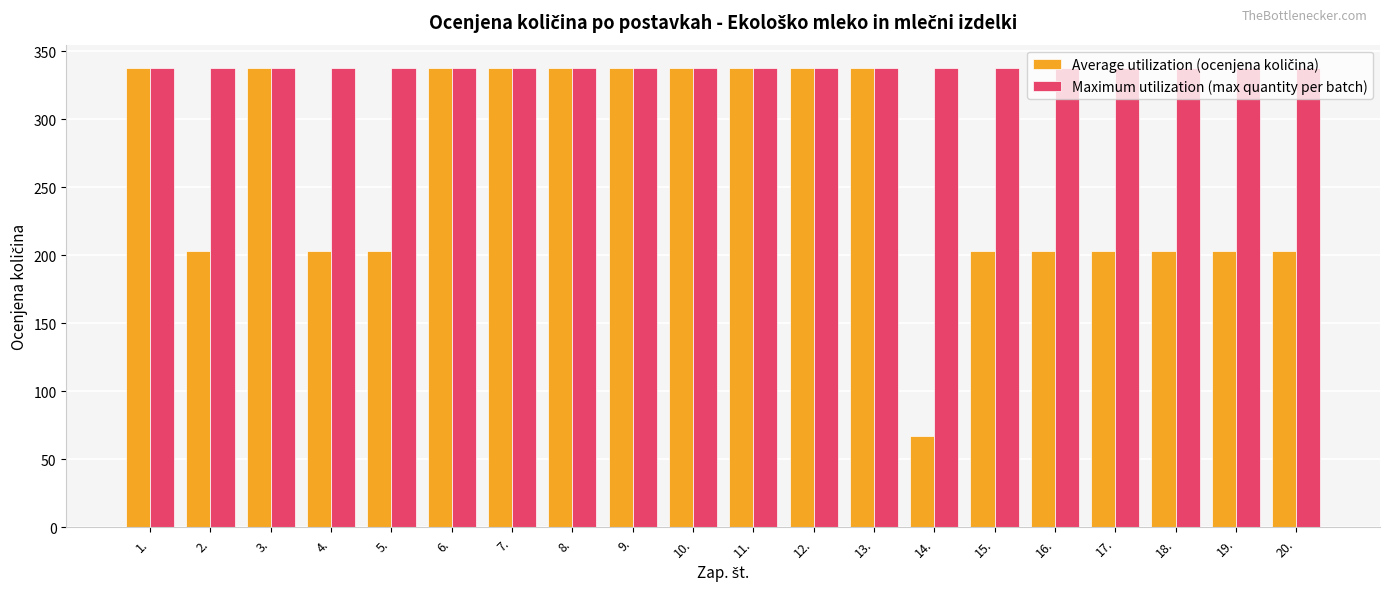

What is the difference between the highest and lowest values at 16.?

135